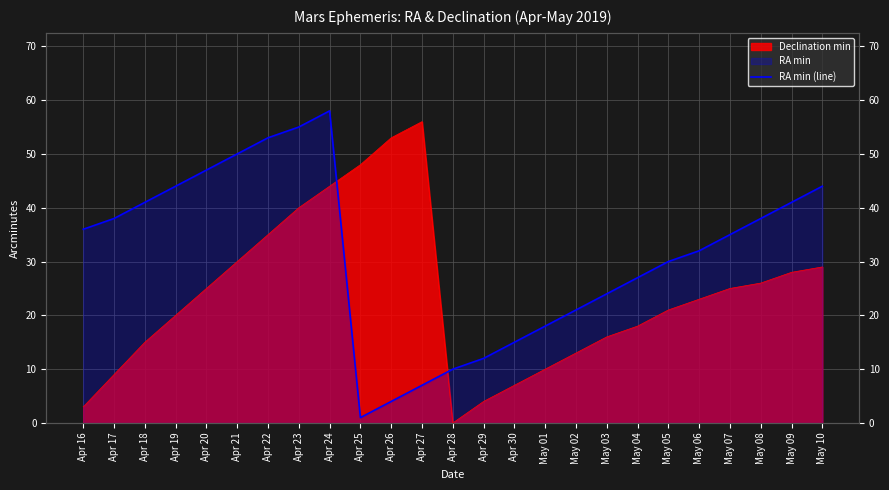

True or false: the data shows 10 at May 03.

False